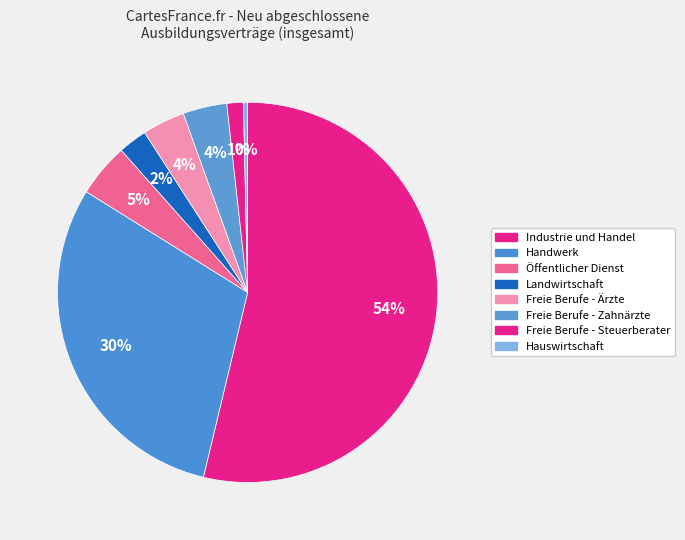

To the nearest percent, what is the average slice percentage?

12%